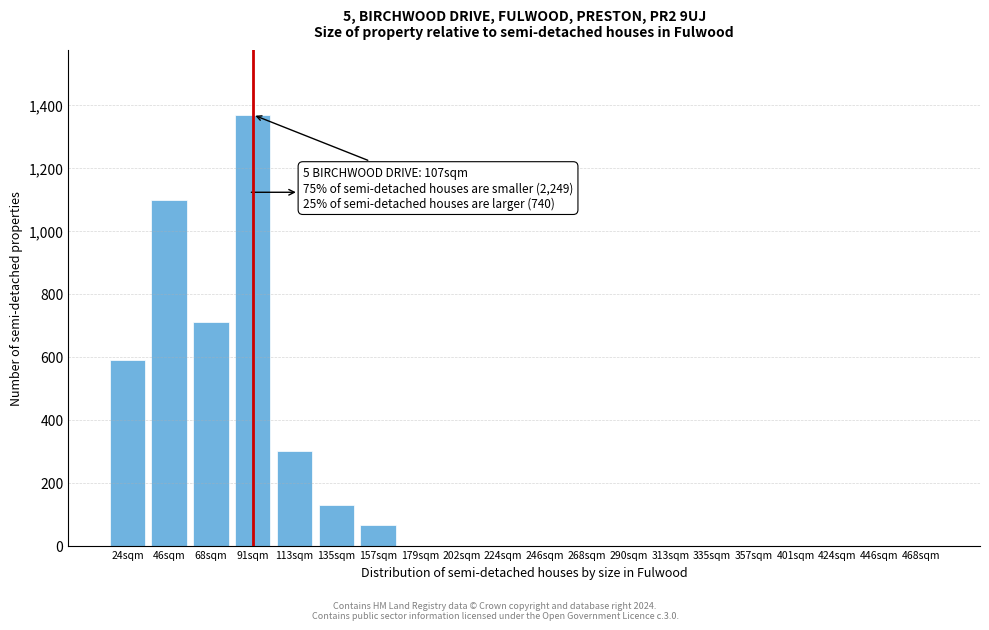

Reading left to right, extract all data points from this chart.

24sqm=590	46sqm=1100	68sqm=710	91sqm=1370	113sqm=300	135sqm=130	157sqm=65	179sqm=0	202sqm=0	224sqm=0	246sqm=0	268sqm=0	290sqm=0	313sqm=0	335sqm=0	357sqm=0	401sqm=0	424sqm=0	446sqm=0	468sqm=0